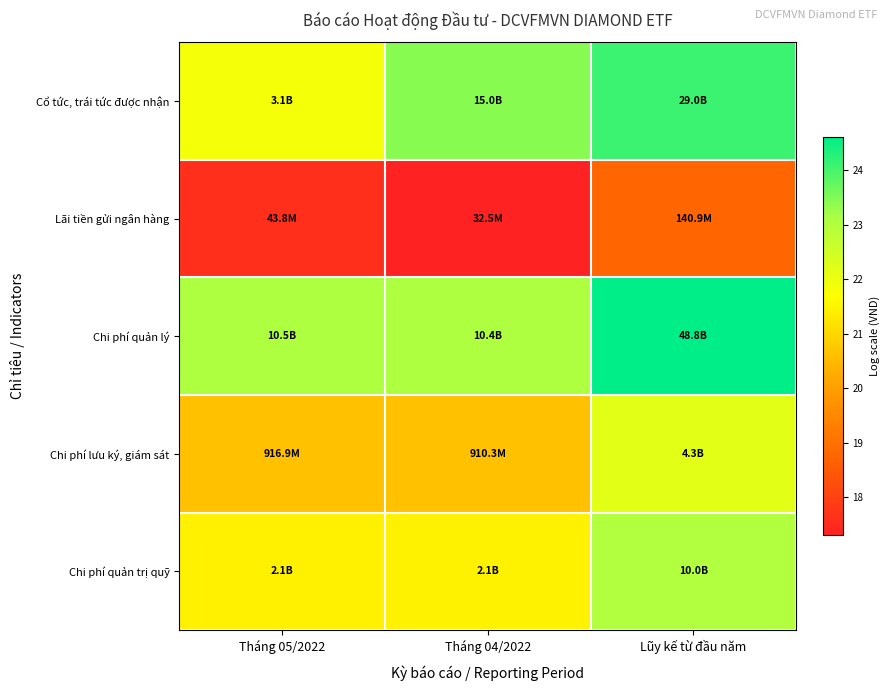

What is the difference between the highest and lowest values at Tháng 04/2022?

6.1